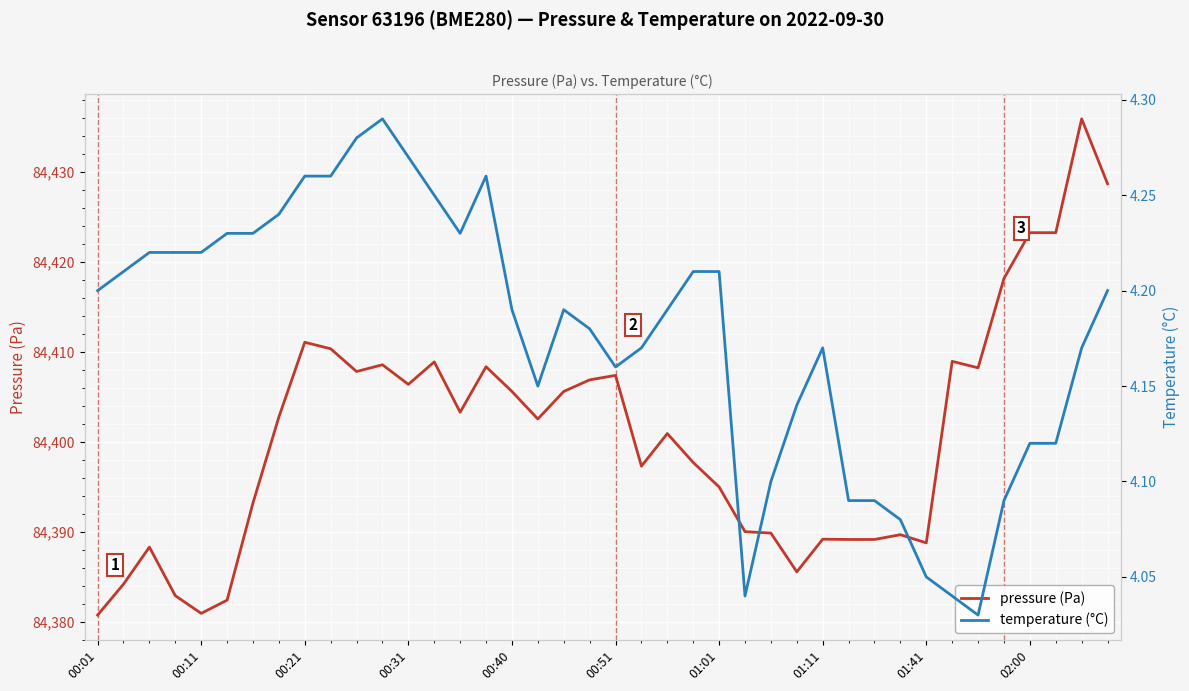

What are all the series names shown in the legend?

pressure (Pa), temperature (°C)